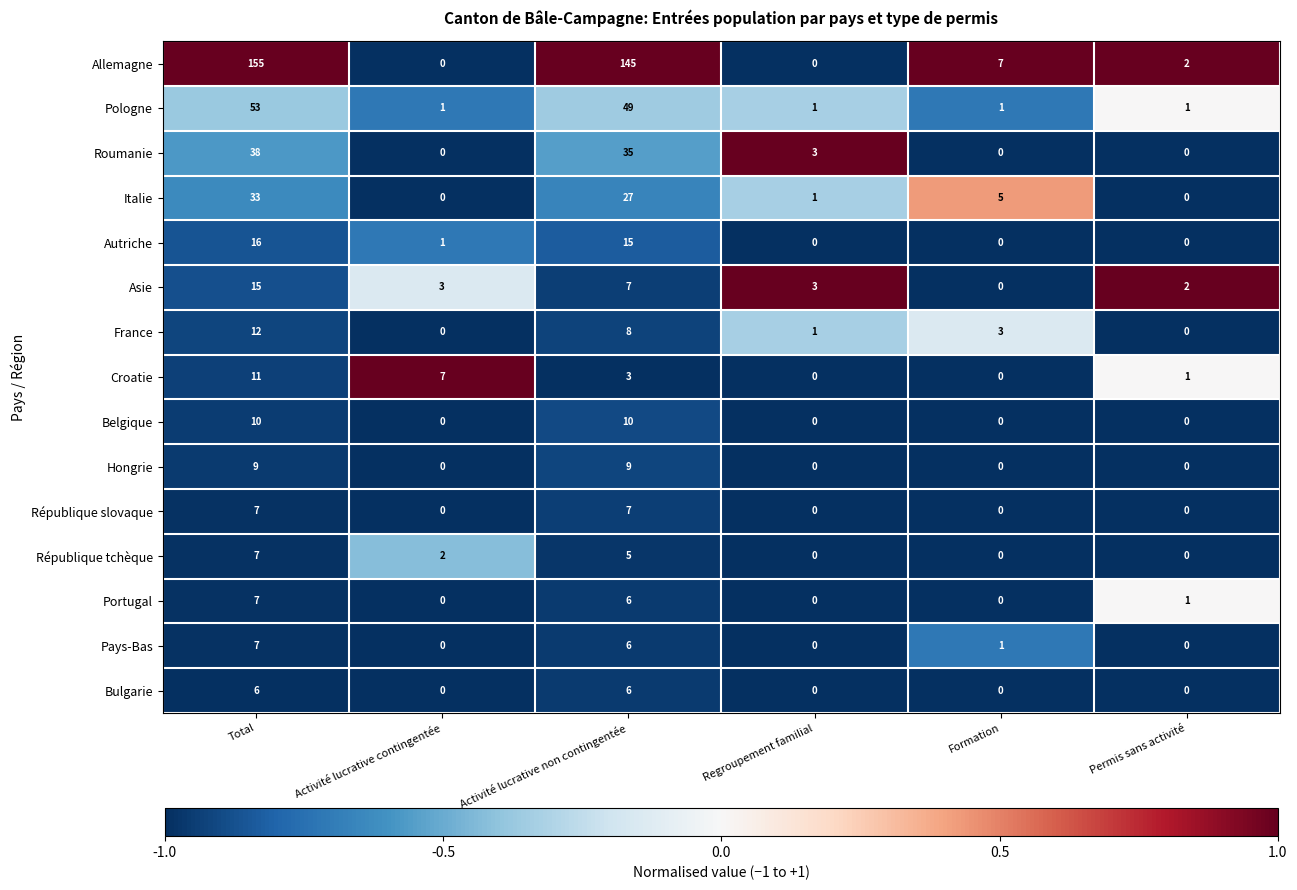

Between Regroupement familial and Formation, which series saw the biggest shift?

Allemagne